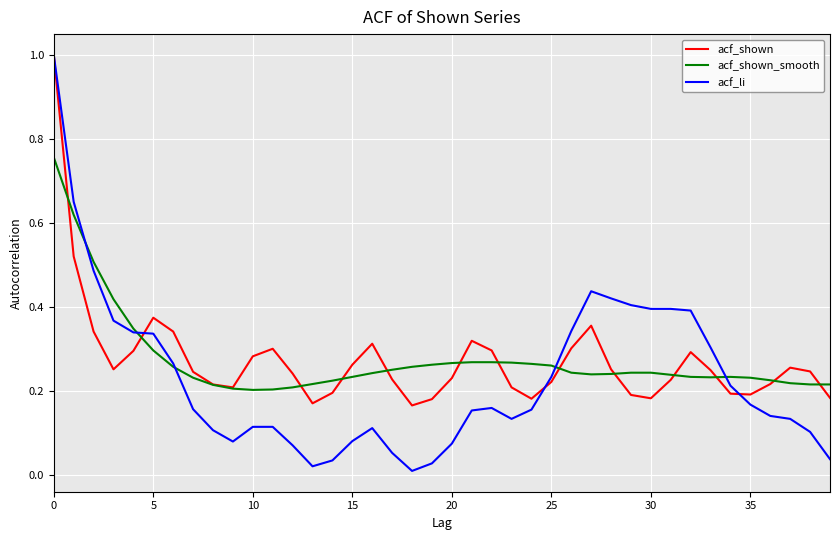

True or false: acf_li has more than 2 points higher than both neighbors.

True